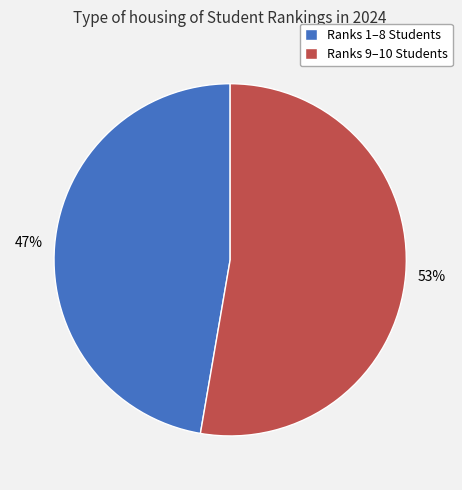

Count the number of slices in the pie.

2